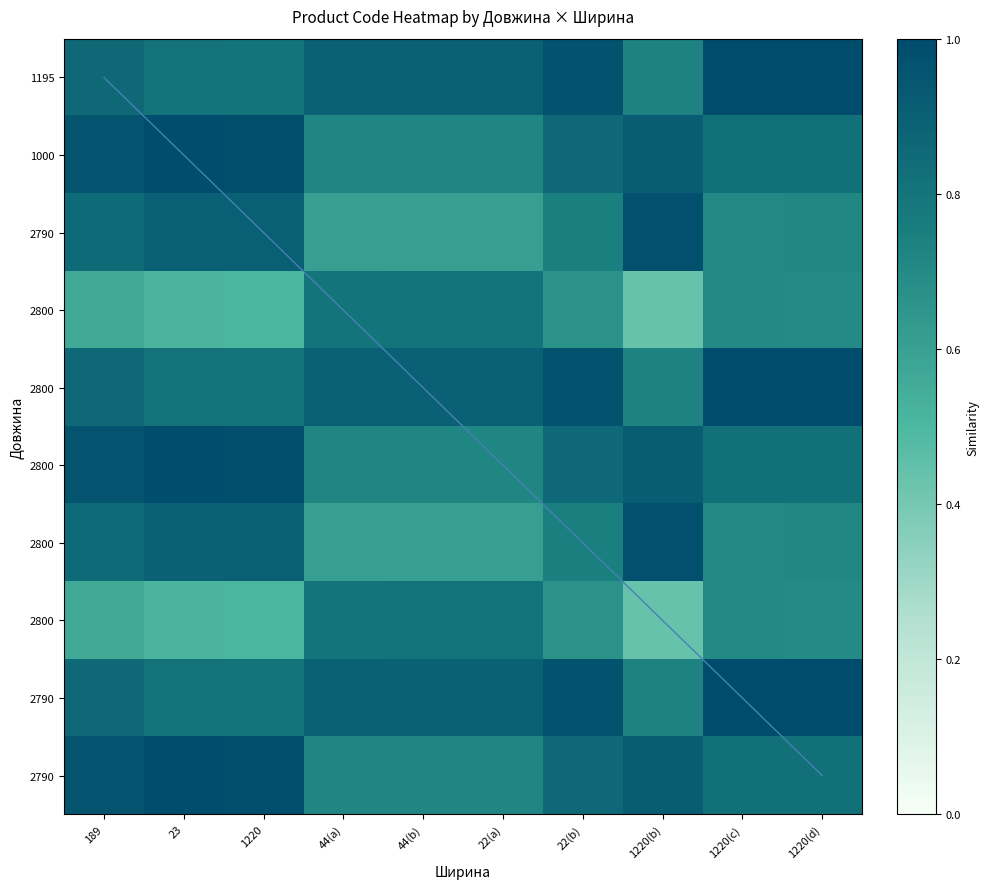

Which category has the highest value across all series?

1220(d)